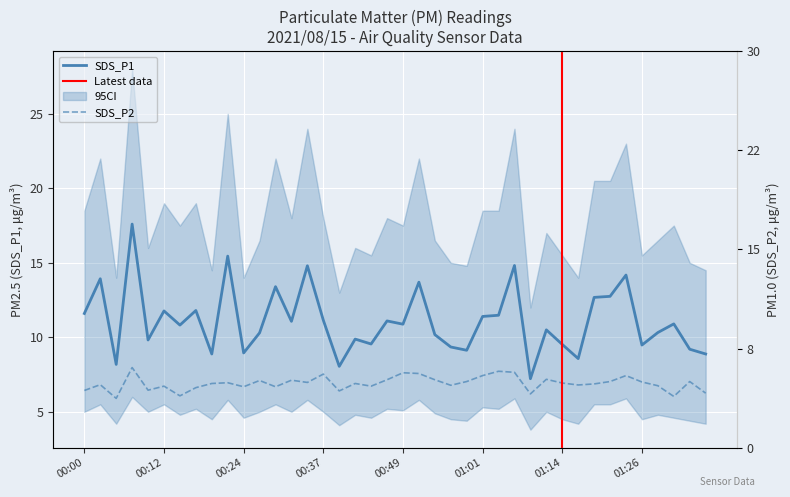

How many values in the SDS_P1 series are below 10?

15